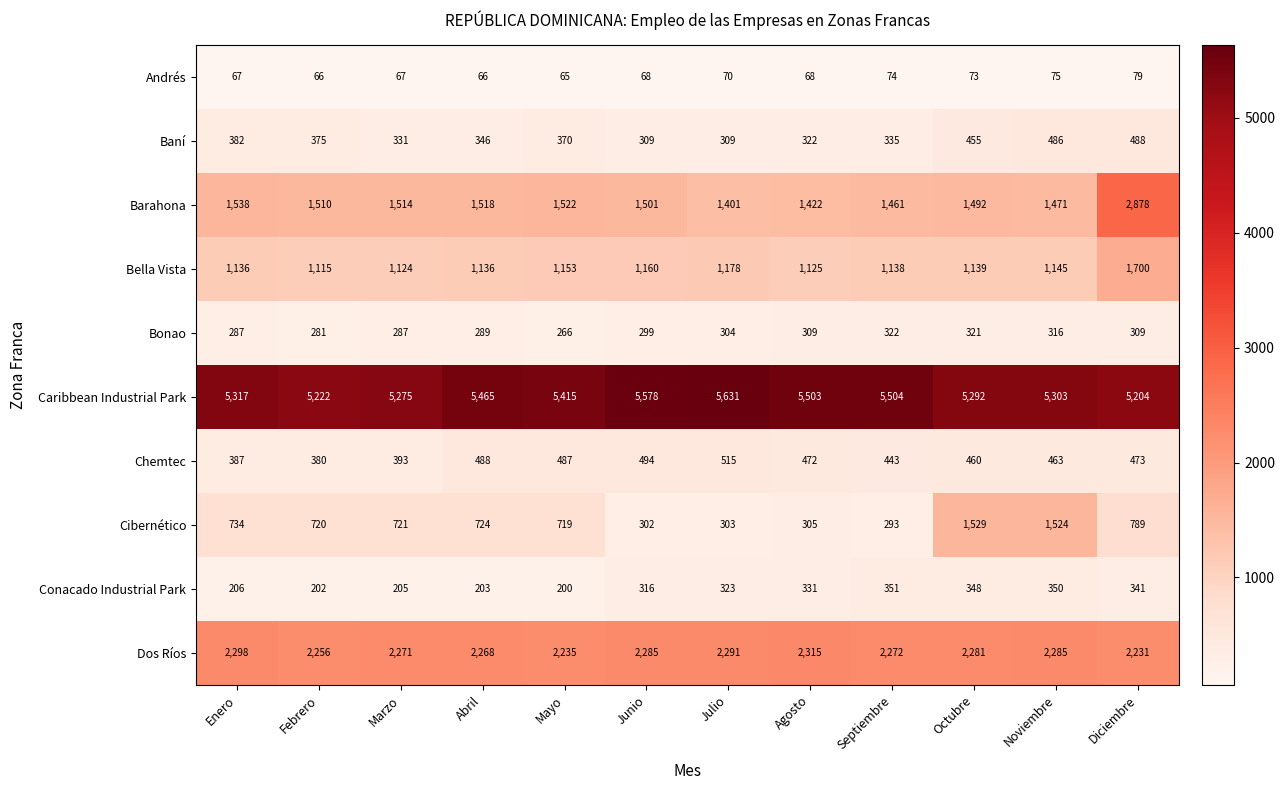

The value of Dos Ríos at Abril is 2268. True or false?

True